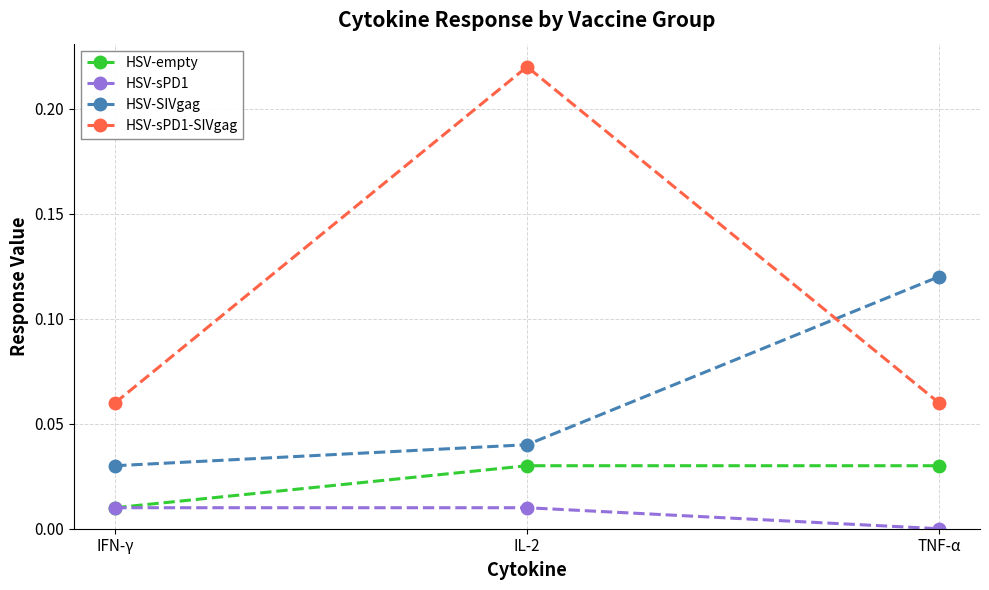

Is the value of HSV-sPD1-SIVgag at IL-2 greater than the value of HSV-empty at IL-2?

Yes